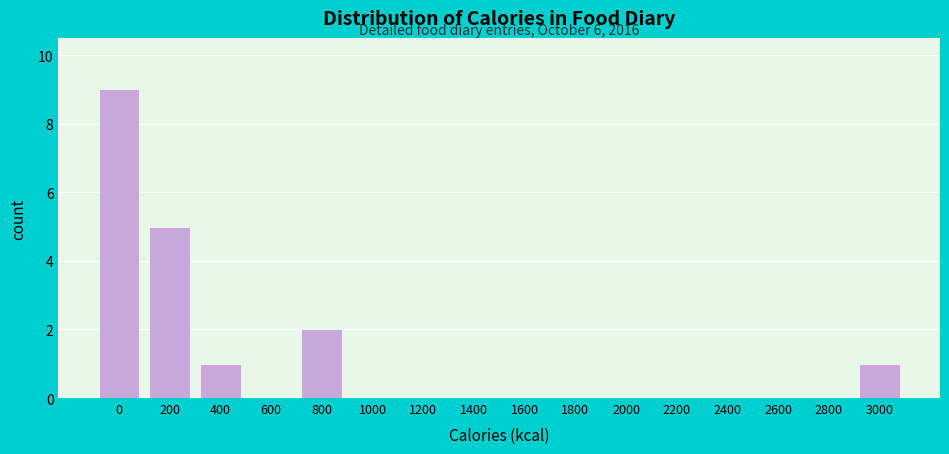

Reading left to right, extract all data points from this chart.

0=9	200=5	400=1	600=0	800=2	1000=0	1200=0	1400=0	1600=0	1800=0	2000=0	2200=0	2400=0	2600=0	2800=0	3000=1